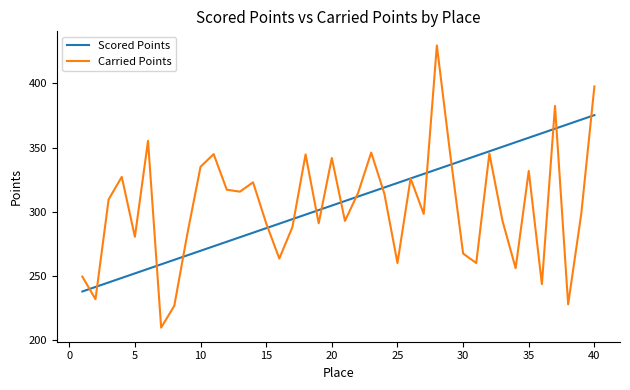

What is the sum of all Scored Points values?

12262.5